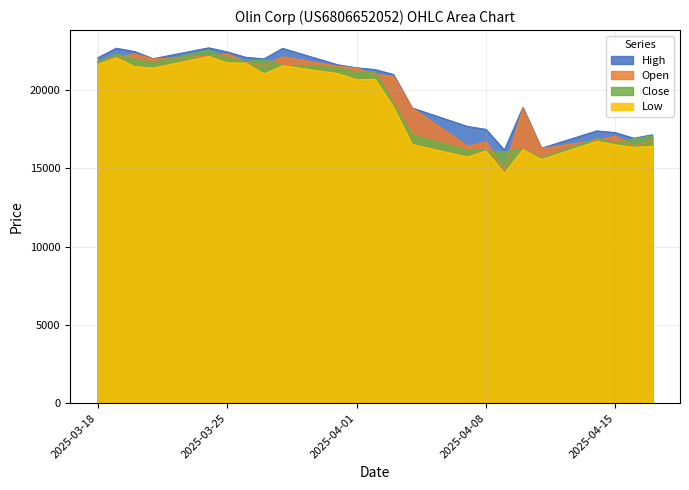

How many interior local peaks does the Open series have?

6